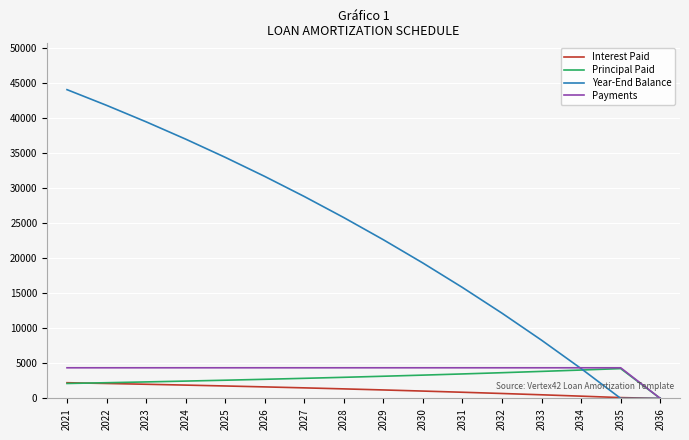

What is the greatest value displayed?

44026.3